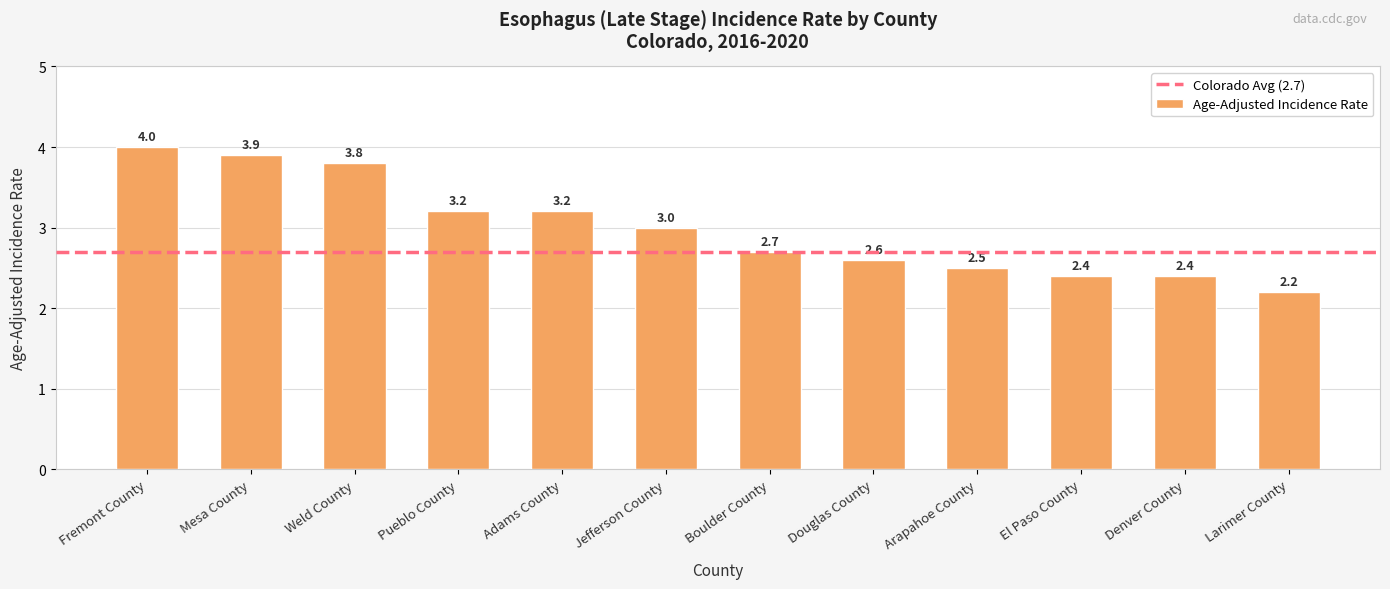

Which label corresponds to the smallest value in the chart?

Larimer County